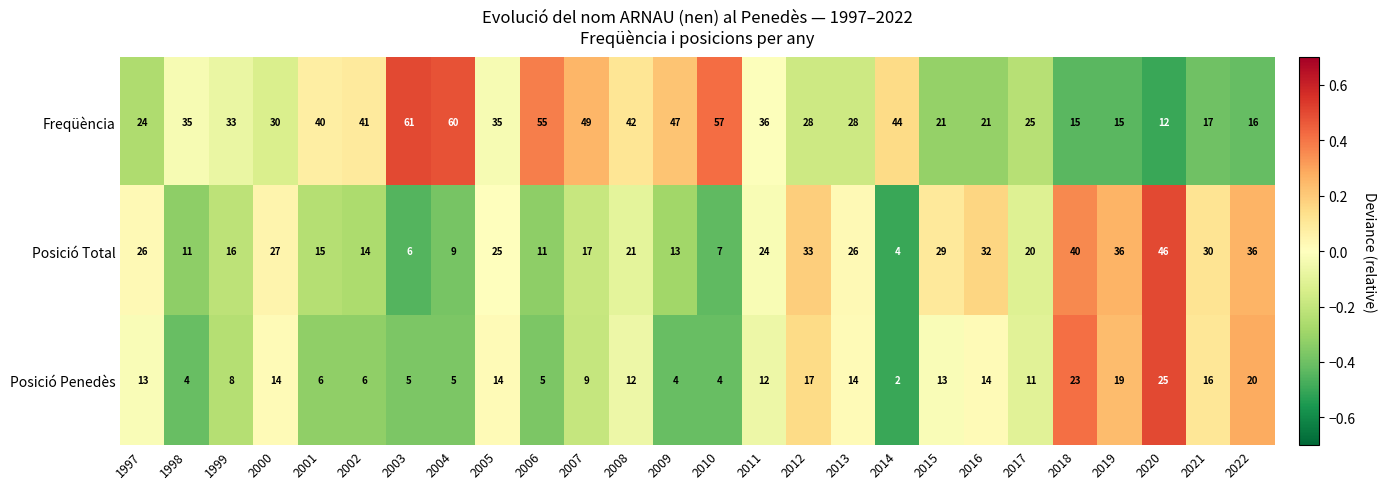

The Posició Total series shows 20 at 2017. True or false?

True